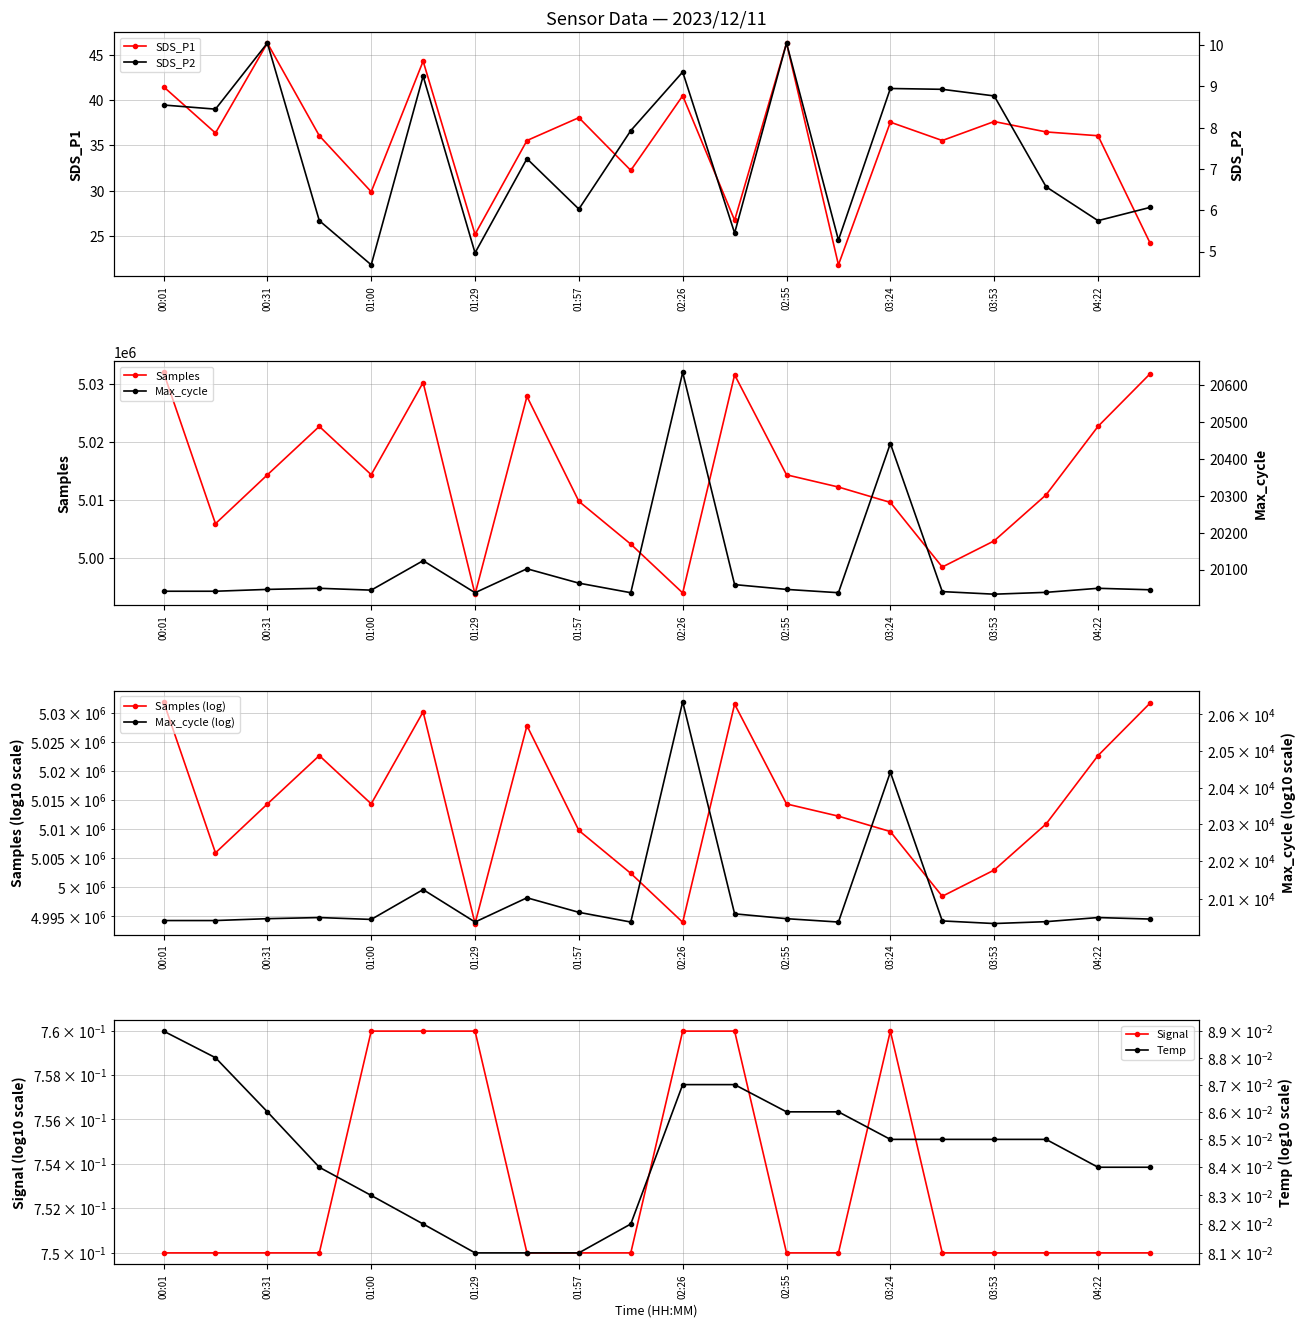

True or false: SDS_P1 has a value of 66.0 at 03:24.

False